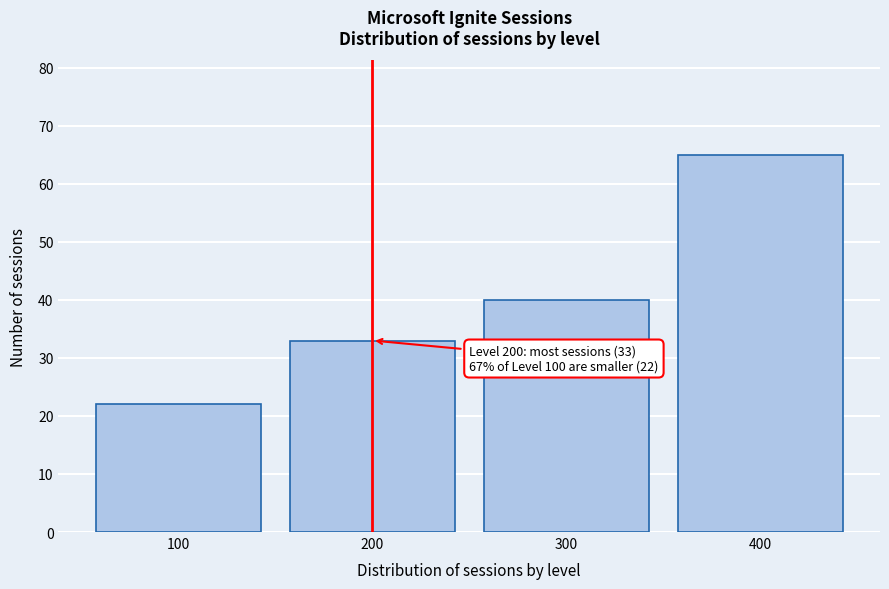

Reading right to left, extract all data points from this chart.

400=65	300=40	200=33	100=22